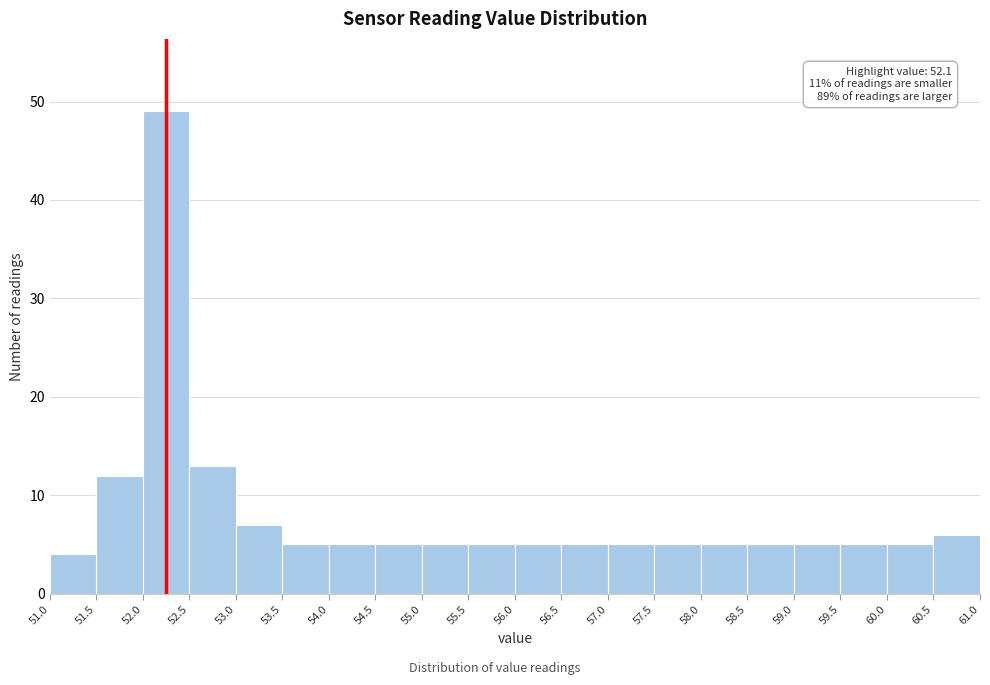

Over which range of the x-axis is the bar tallest?

52.0 to 52.5